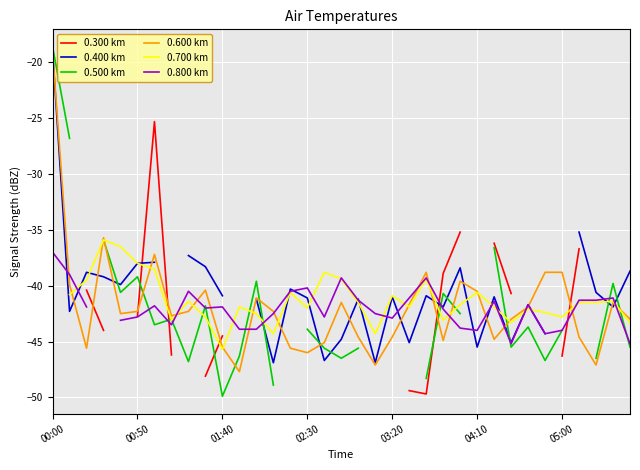

What are all the series names shown in the legend?

0.300 km, 0.400 km, 0.500 km, 0.600 km, 0.700 km, 0.800 km